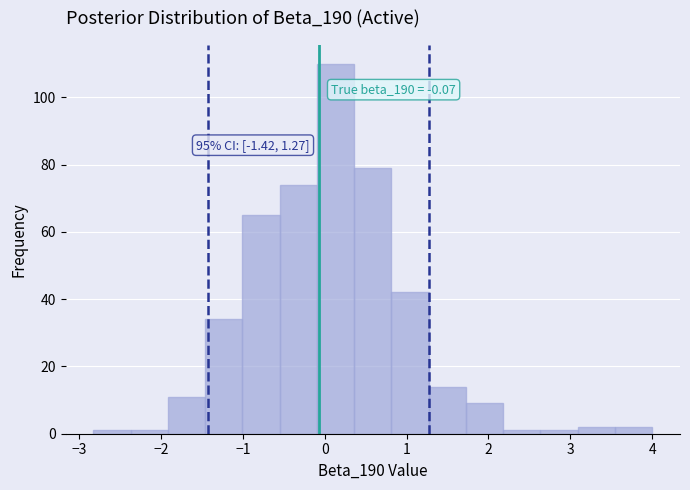

Over which range of the x-axis is the bar tallest?

-0.1 to 0.4